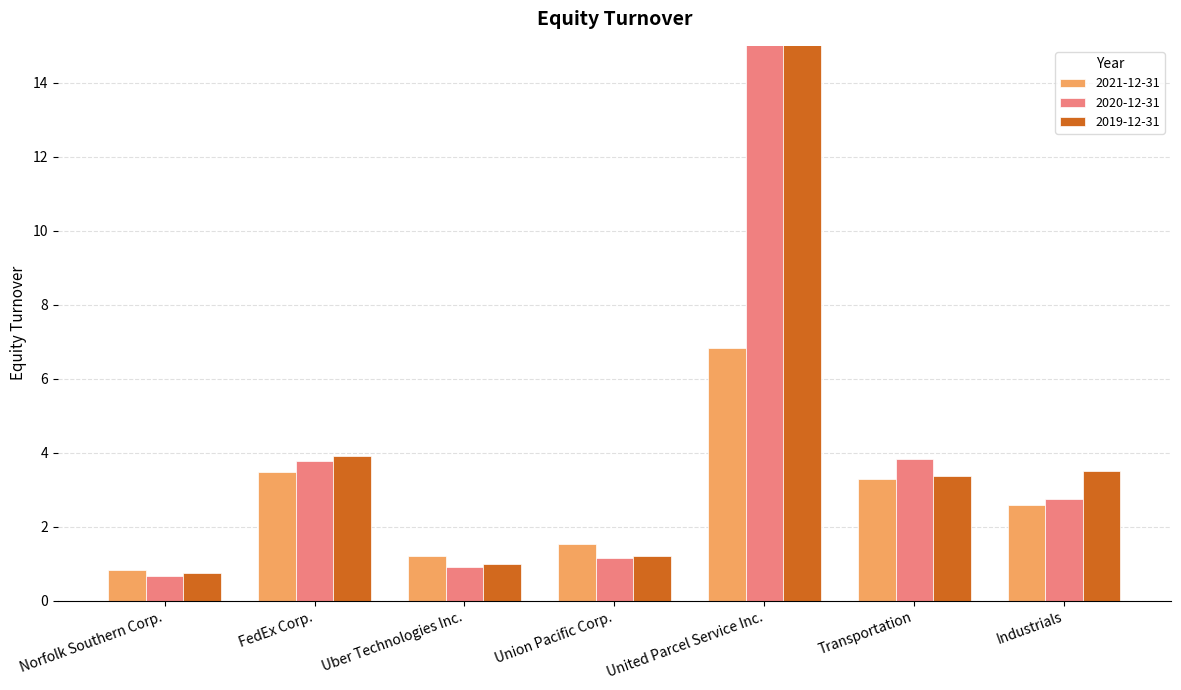

What are all the series names shown in the legend?

2021-12-31, 2020-12-31, 2019-12-31